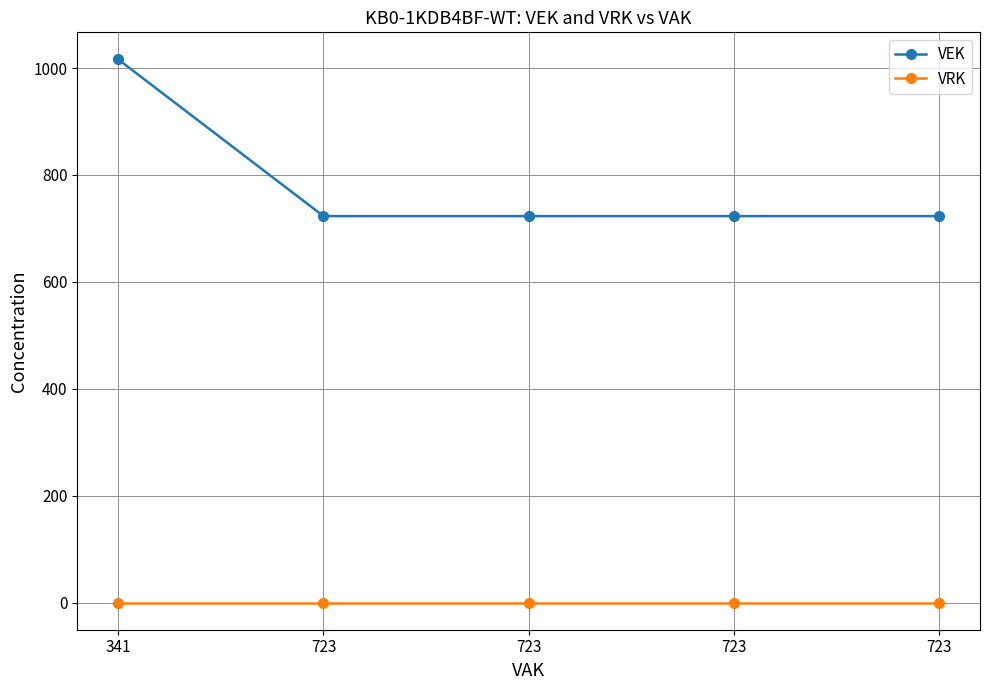

Where is VRK nearest to the value 0?

341